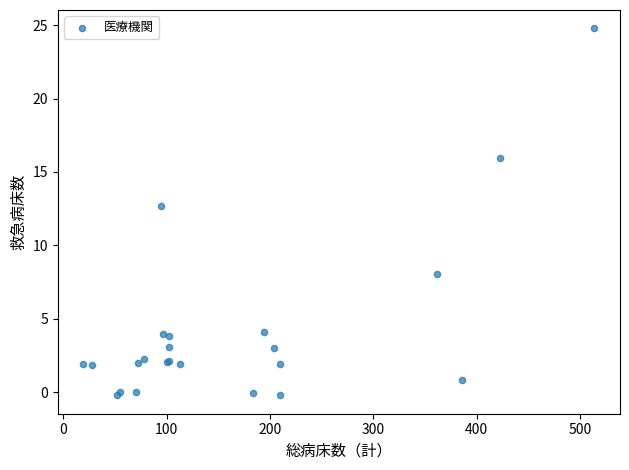

What Y value in the scatter plot is closest to 12?

12.7